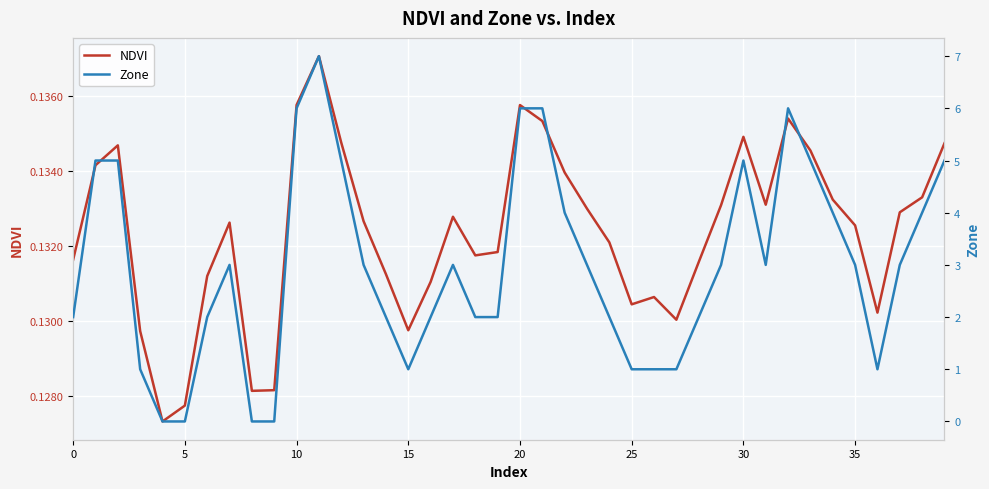

True or false: Zone has a value of 1.0 at 15.

True